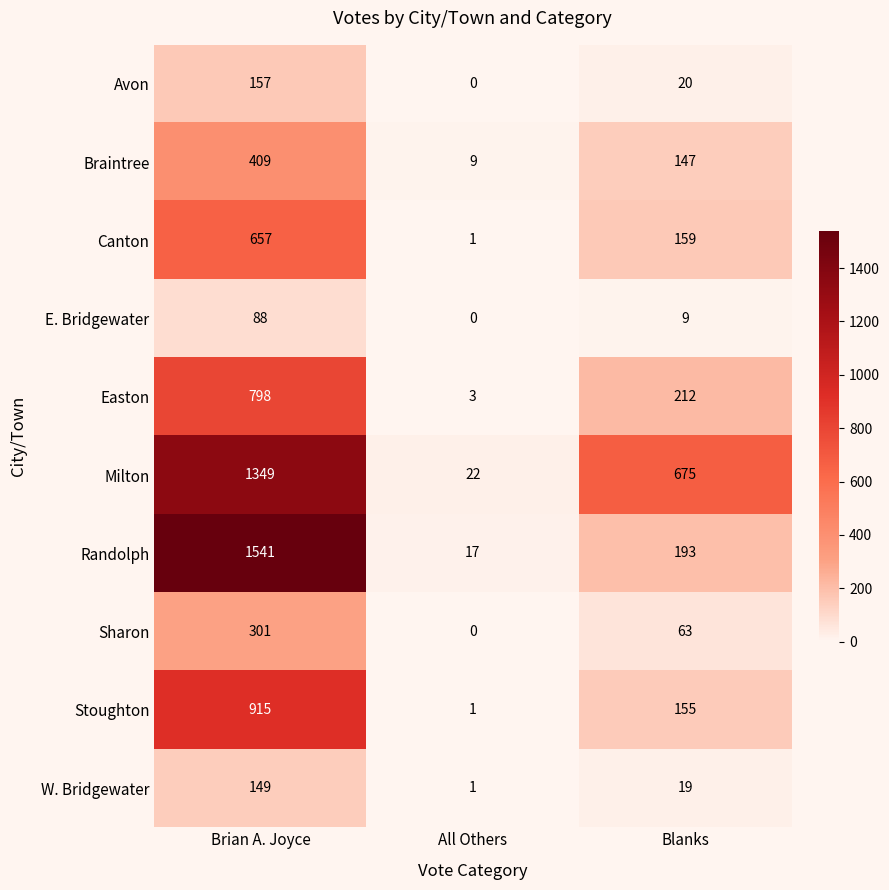

What is the maximum value shown in the chart?

1541